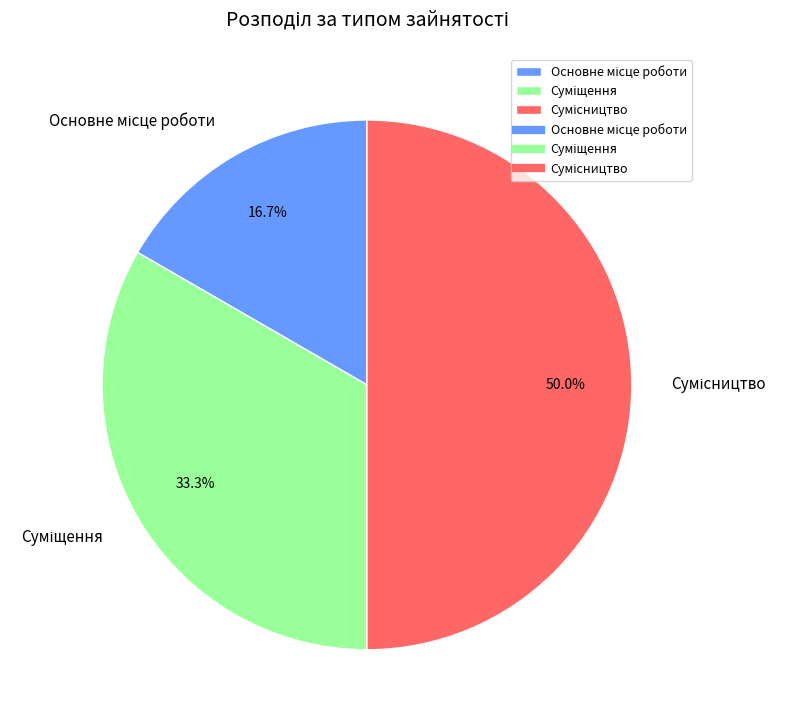

Approximately how many times larger is the value at Основне місце роботи compared to Сумісництво?

0.3